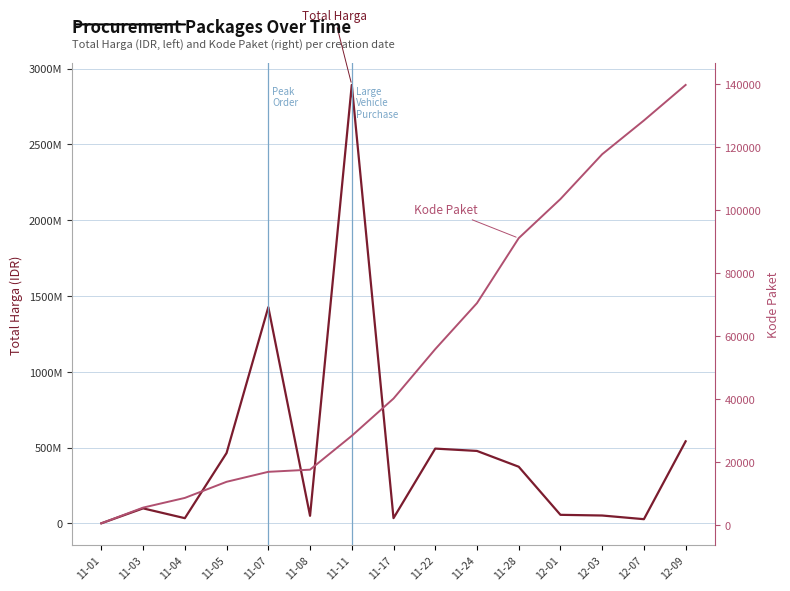

Reading left to right, what are all the values shown in this chart?

Total Harga: 333600	98772570	34000000	464002100	1425867900	49730040	2892122000	34292000	493000000	477600000	373404000	56152800	51601000	27412000	541071000
Kode Paket: 464	5449	8530	13652	16823	17509	28271	40112	55826	70453	91101	103541	117783	128516	139817